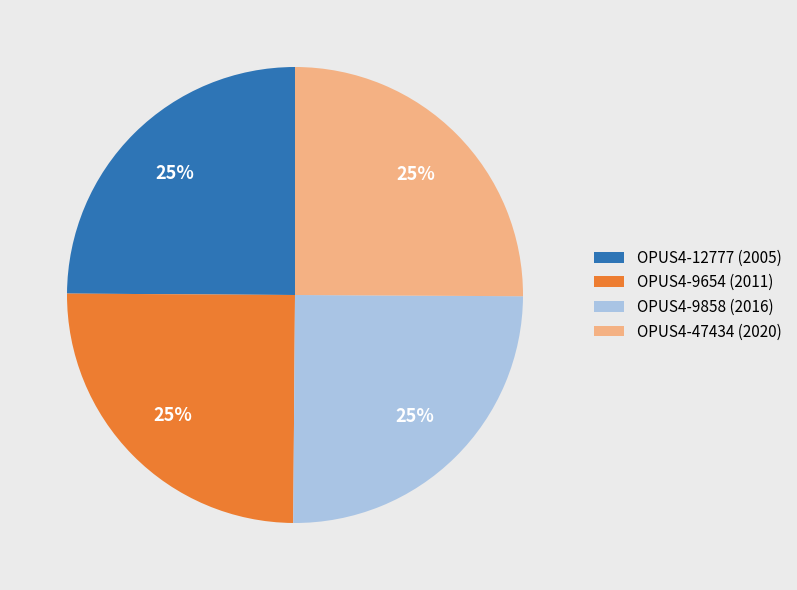

True or false: OPUS4-9858 (2016) accounts for 14% of the total.

False